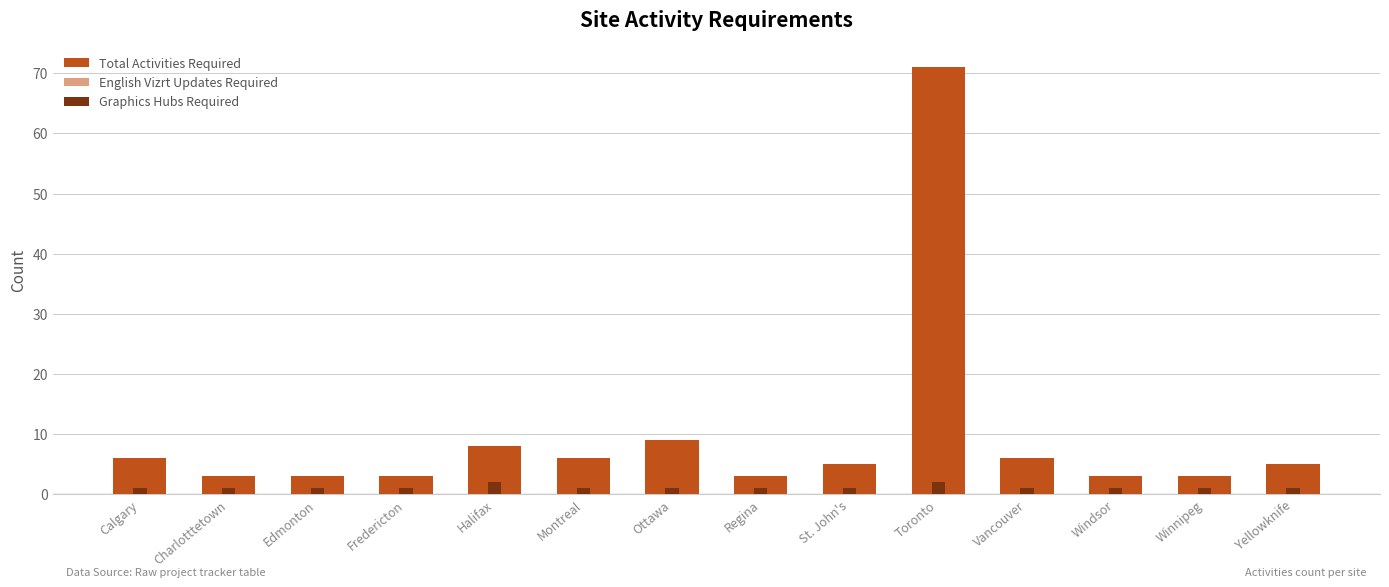

Between Montreal and Vancouver, which is larger?

Montreal